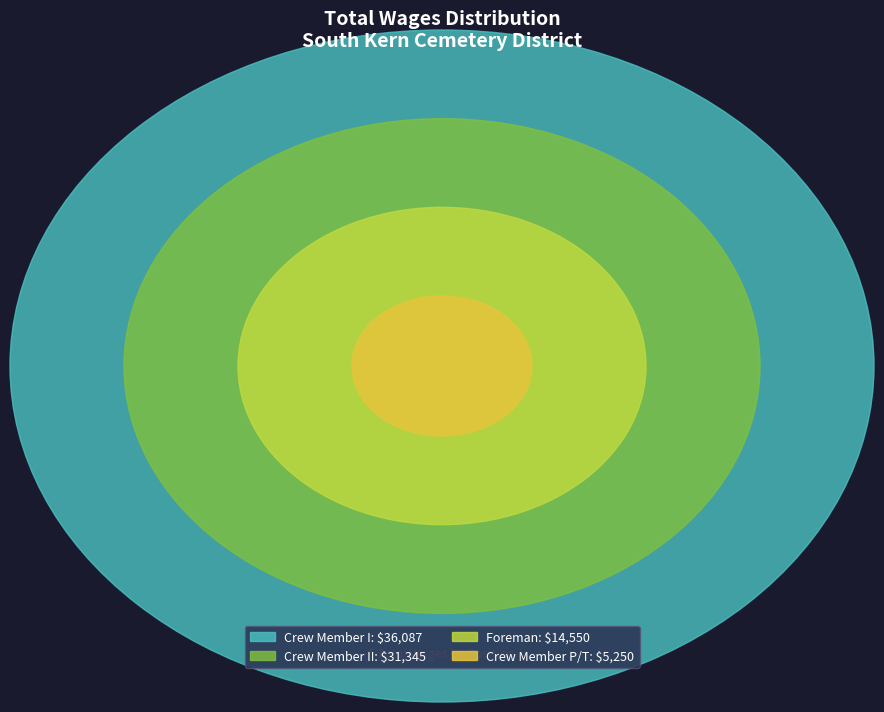

Rank the categories by value from lowest to highest.

Crew Member P/T, Foreman, Crew Member II, Crew Member I